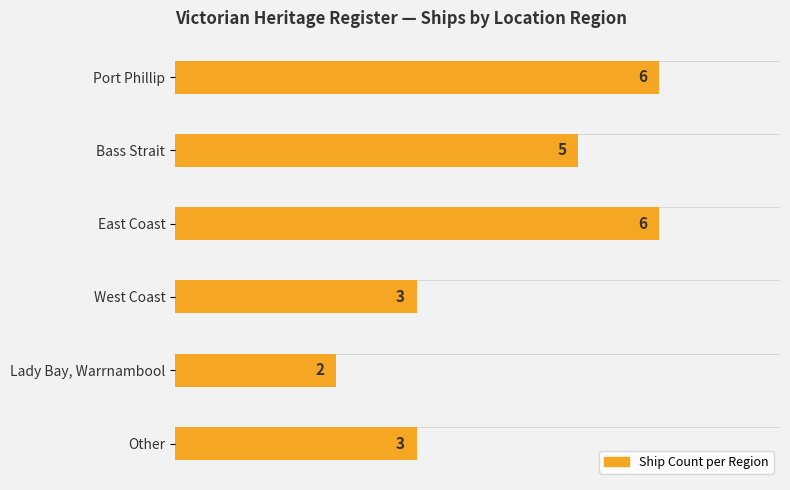

Reading bottom to top, list all the values displayed in this chart.

Other=3	Lady Bay, Warrnambool=2	West Coast=3	East Coast=6	Bass Strait=5	Port Phillip=6